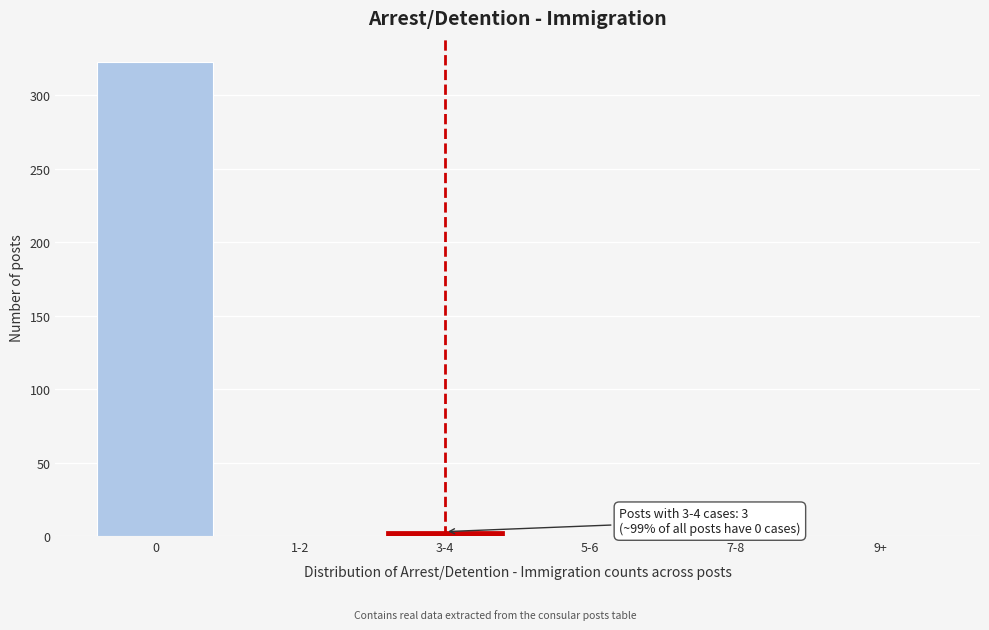

Reading left to right, extract all data points from this chart.

0=323	1-2=0	3-4=3	5-6=0	7-8=0	9+=0